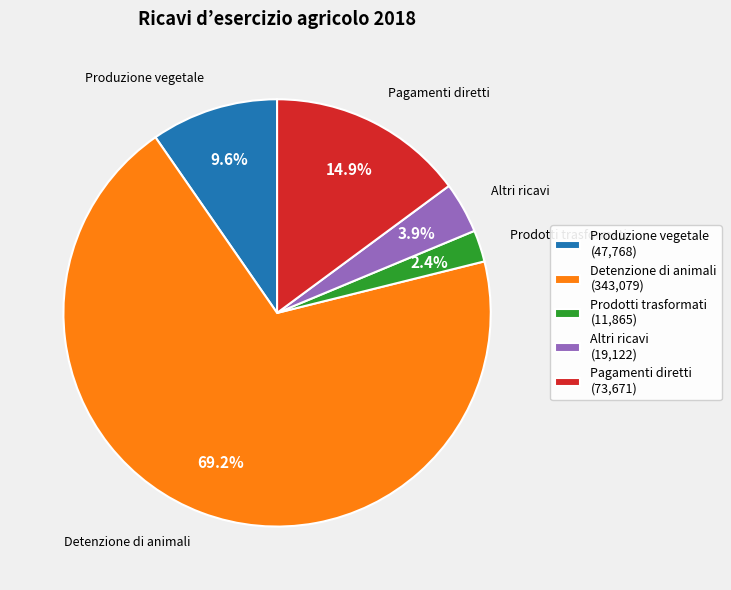

Between Produzione vegetale (47,768) and Detenzione di animali (343,079), which is larger?

Detenzione di animali (343,079)